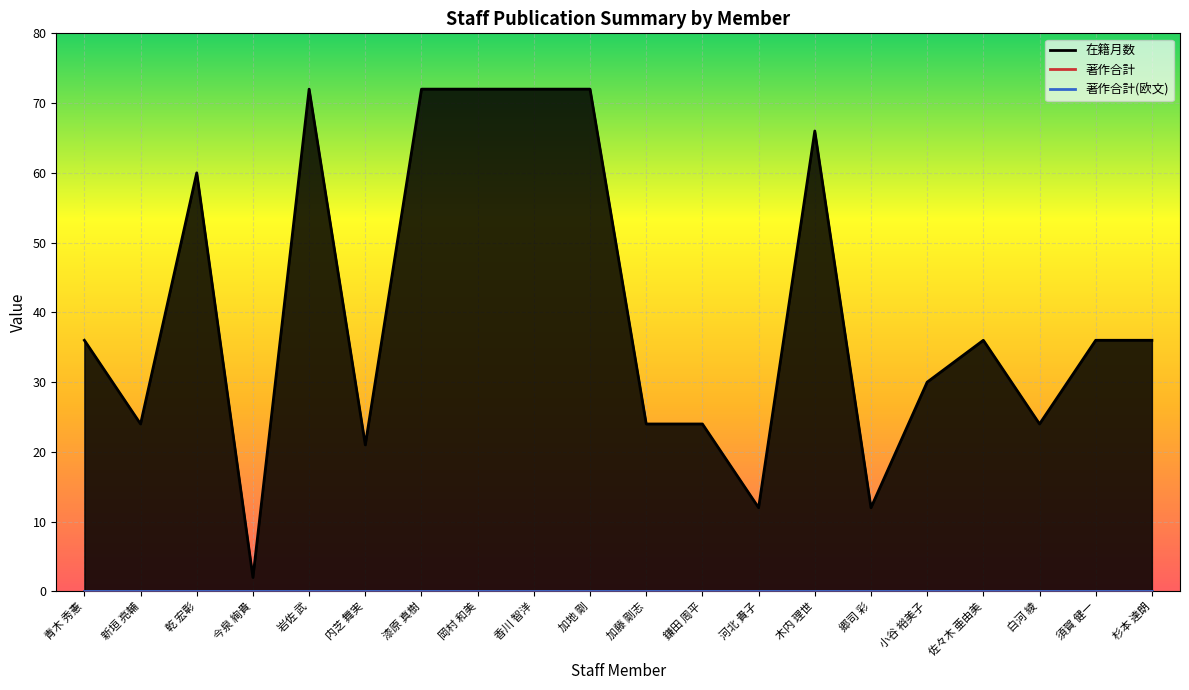

How many categories are shown in the chart?

20